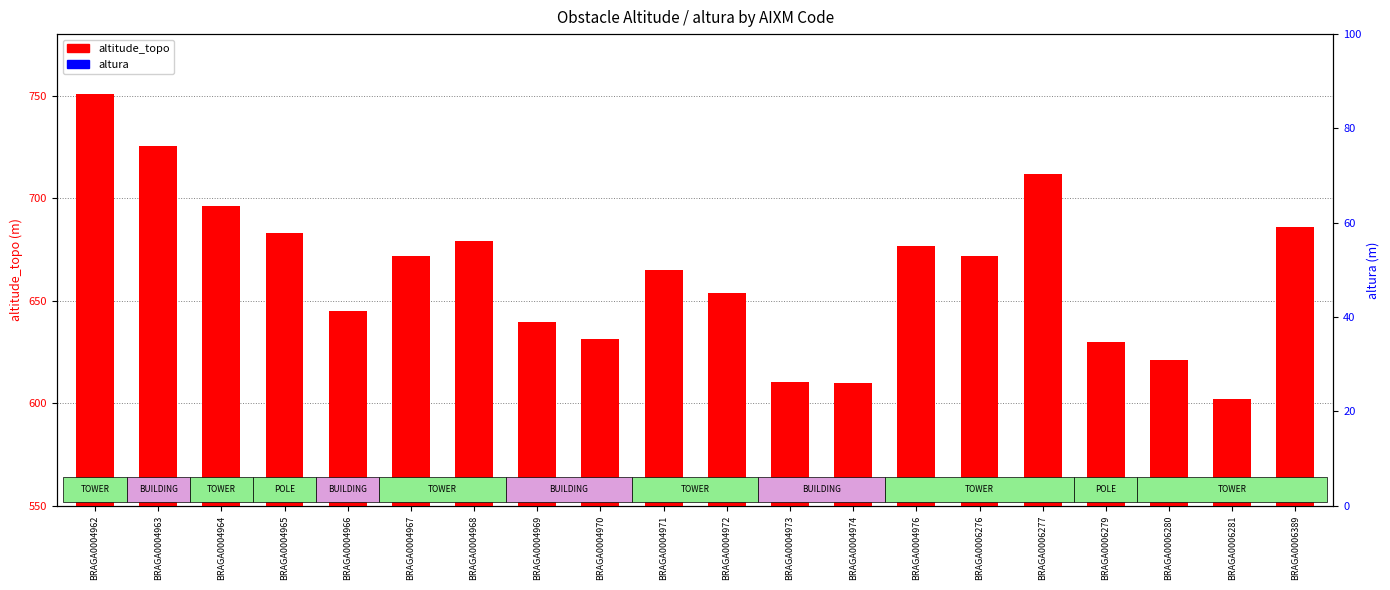

What is the average value of the altura series?

45.1